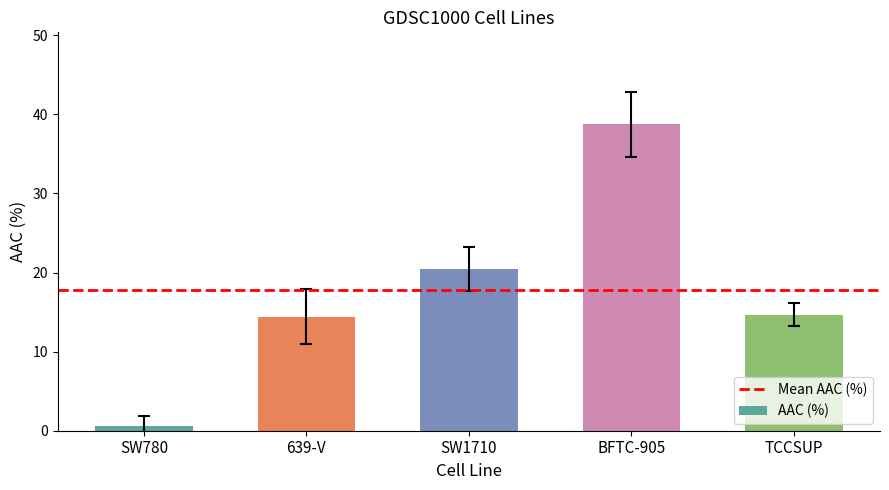

What is the smallest value displayed?

0.6